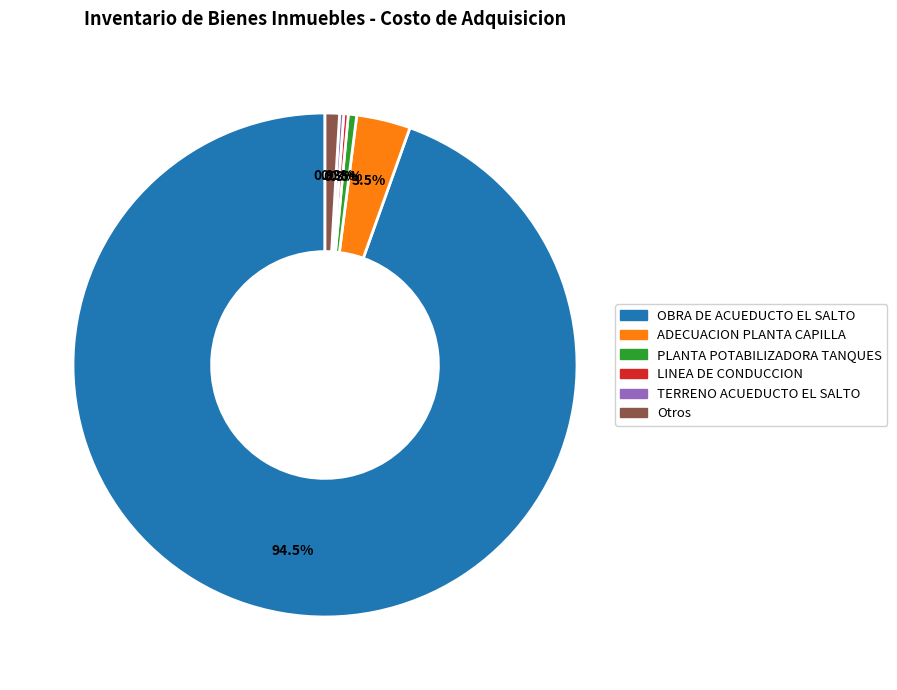

Which category accounts for the majority?

OBRA DE ACUEDUCTO EL SALTO